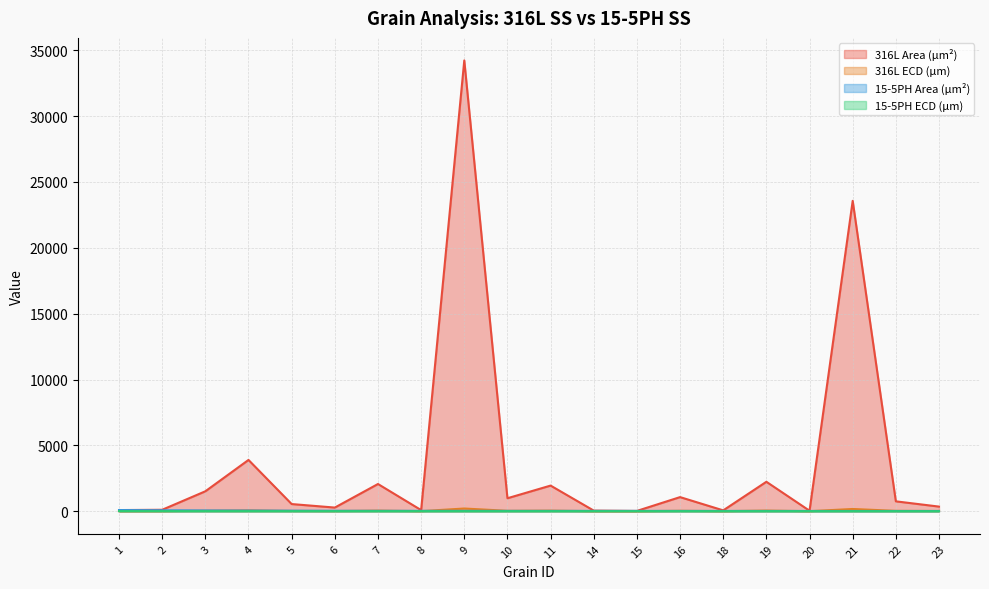

What is the value of the 316L Area (µm²) point at the 18th from the left?

23568.0